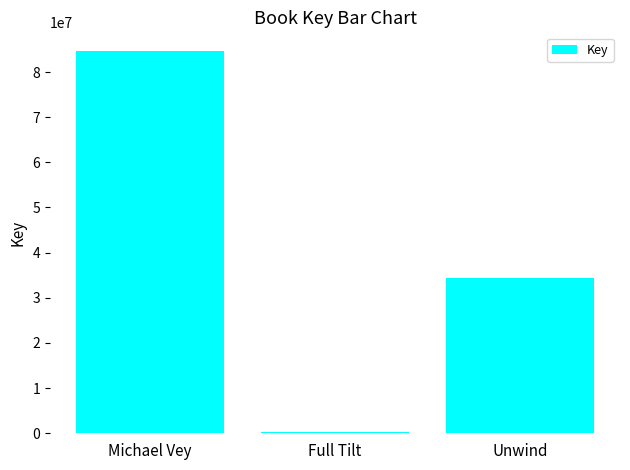

Reading right to left, what are all the values shown in this chart?

34293211	335889	84557788